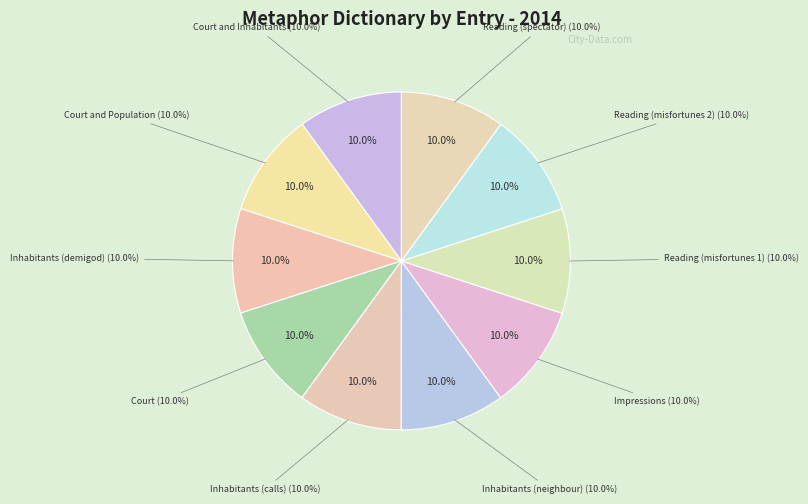

What is the ratio of the value at Inhabitants (demigod) to the value at Reading (misfortunes 1)?

1.0